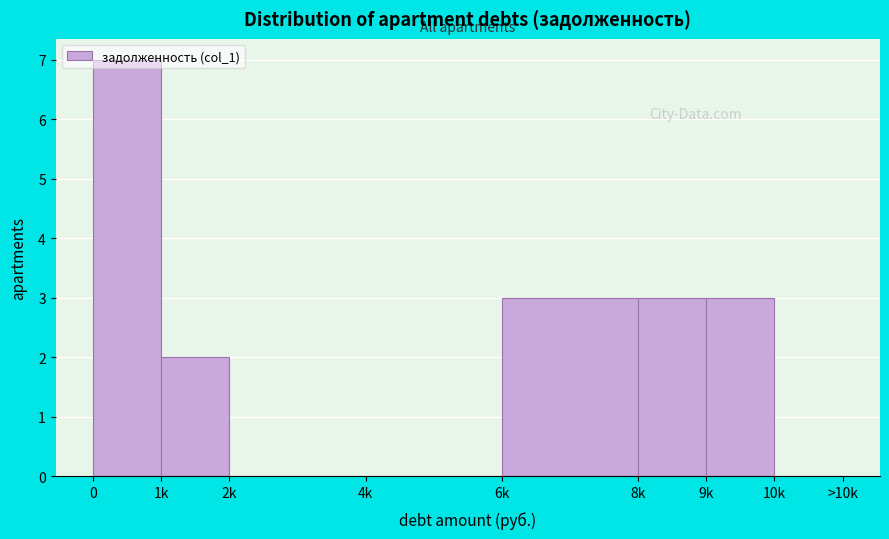

What is the sum of all values?

18